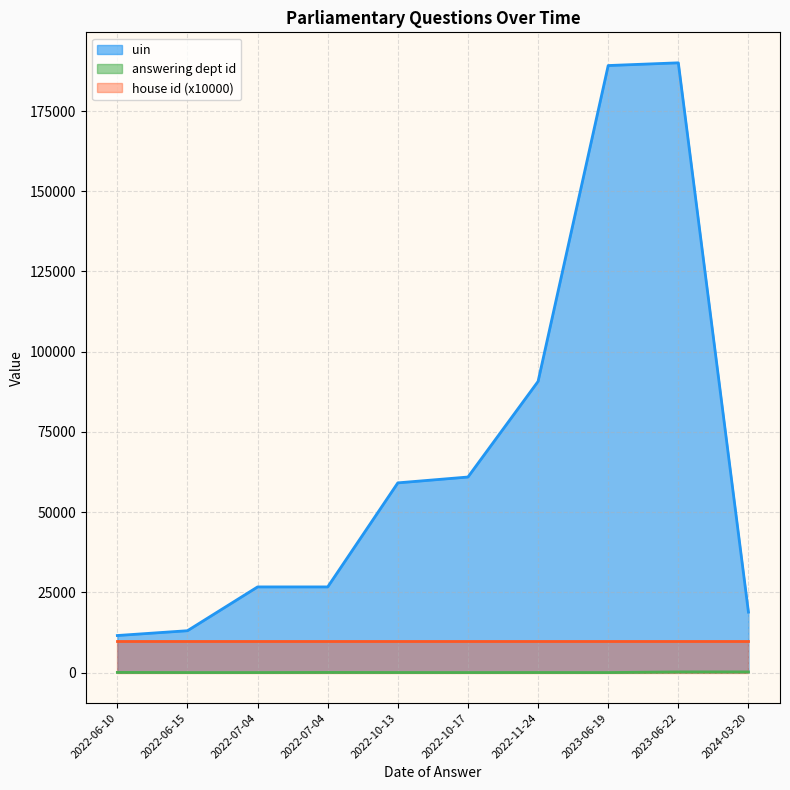

True or false: uin and answering dept id intersect in this chart.

False